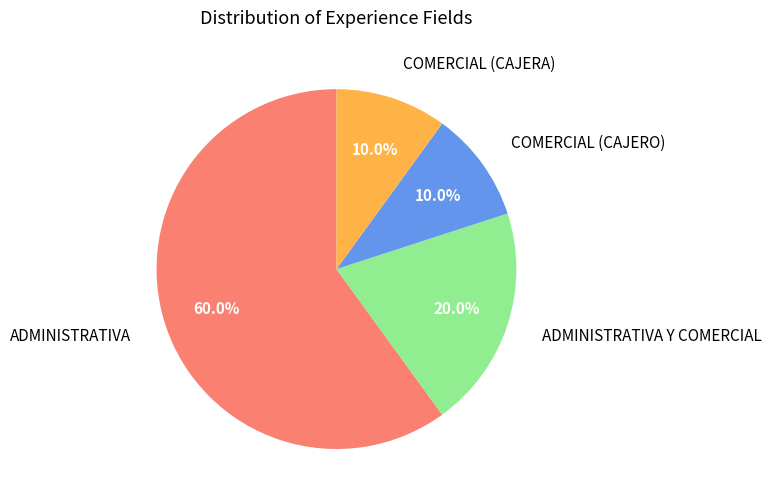

Is there any slice that represents more than half of the pie?

Yes